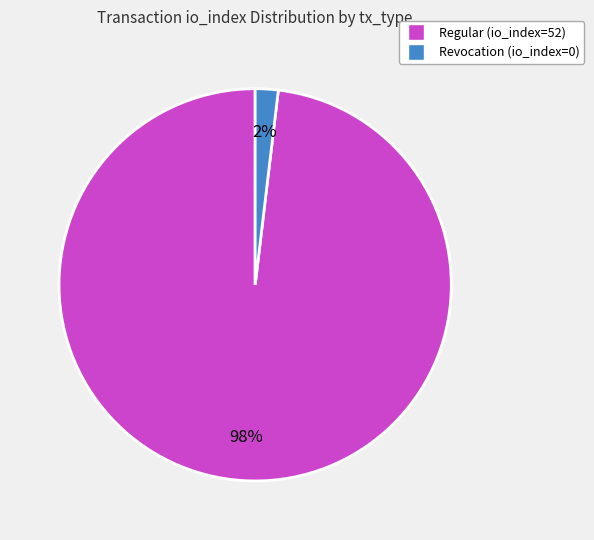

How many segments does this pie chart have?

2